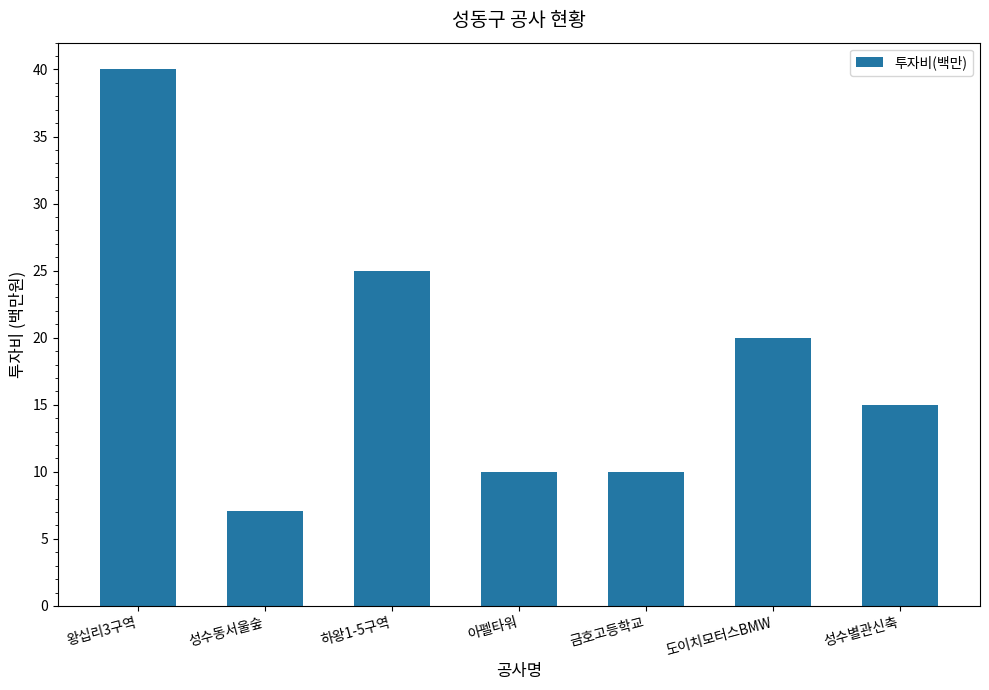

Is it true that the value at 도이치모터스BMW is 28.9?

False